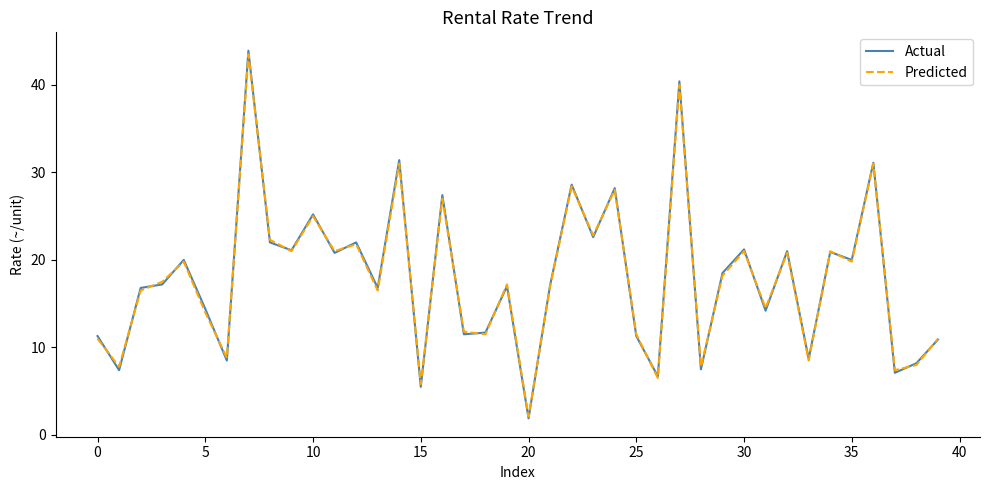

Which series has the largest range (max minus min)?

Actual